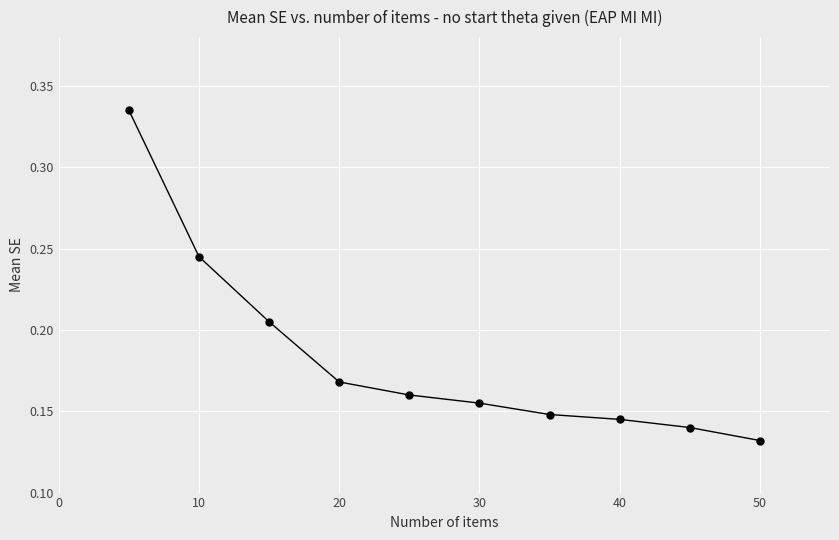

Count the values in the range 0 to 1.

10